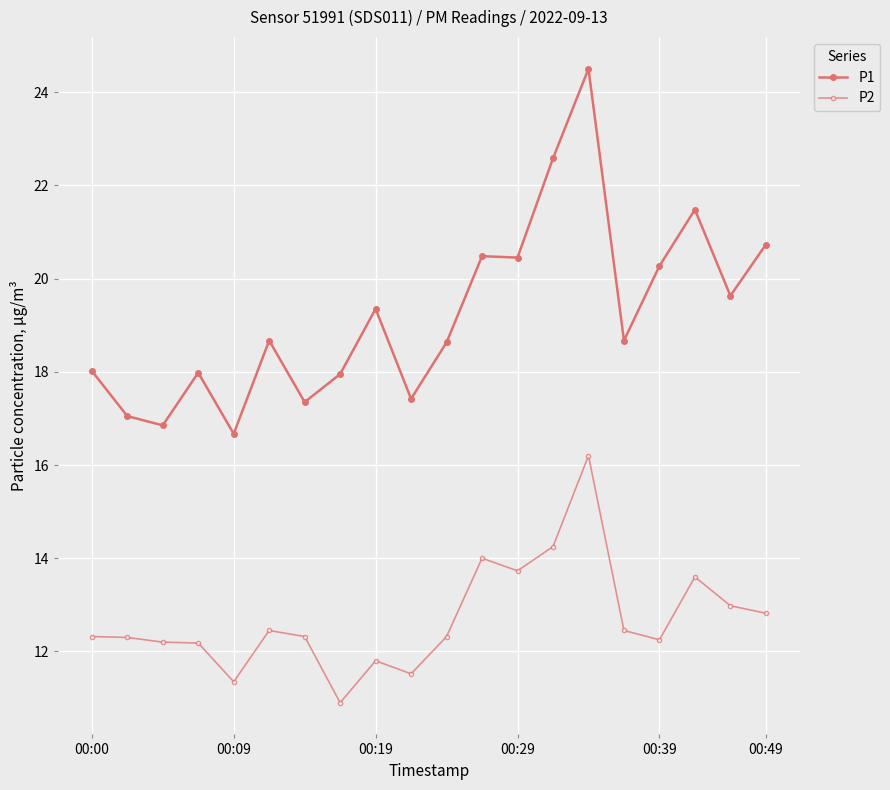

Does the chart display data point markers on the line(s)?

Yes